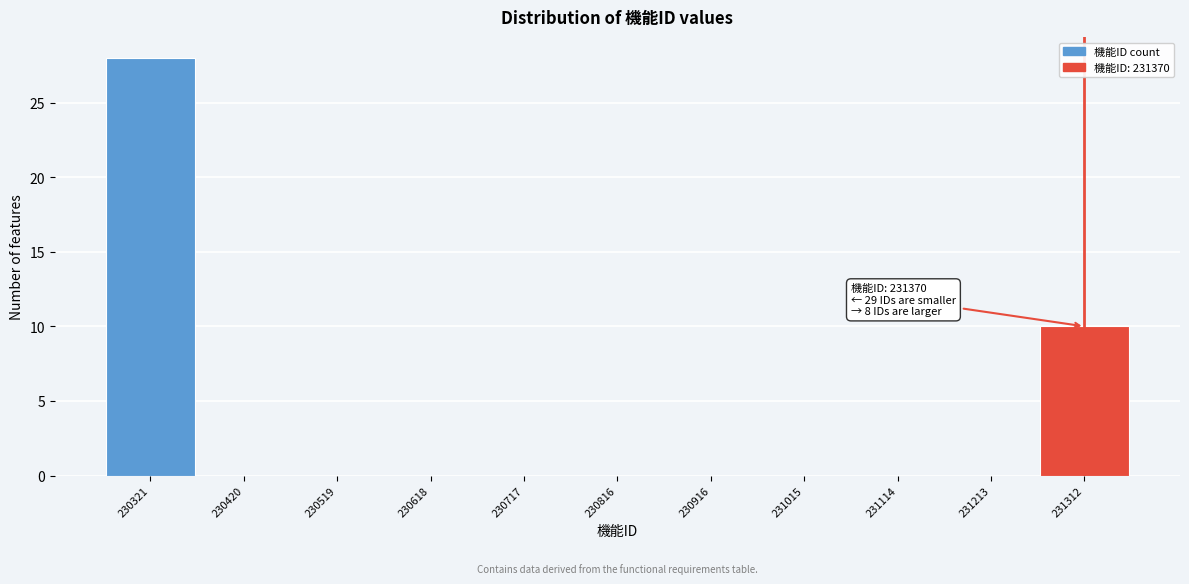

Reading right to left, extract all data points from this chart.

231312=10	231213=0	231114=0	231015=0	230916=0	230816=0	230717=0	230618=0	230519=0	230420=0	230321=28